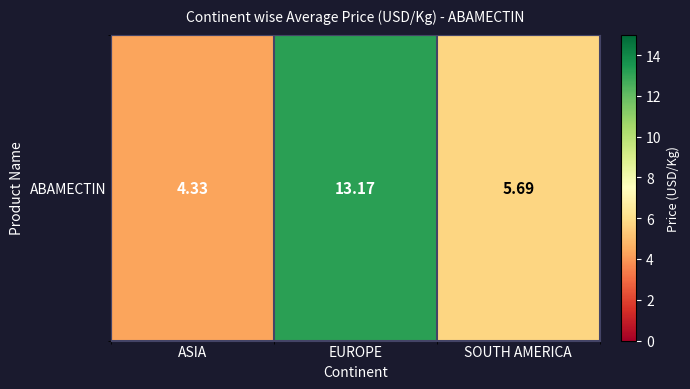

What is the difference between the second highest and minimum values?

1.4